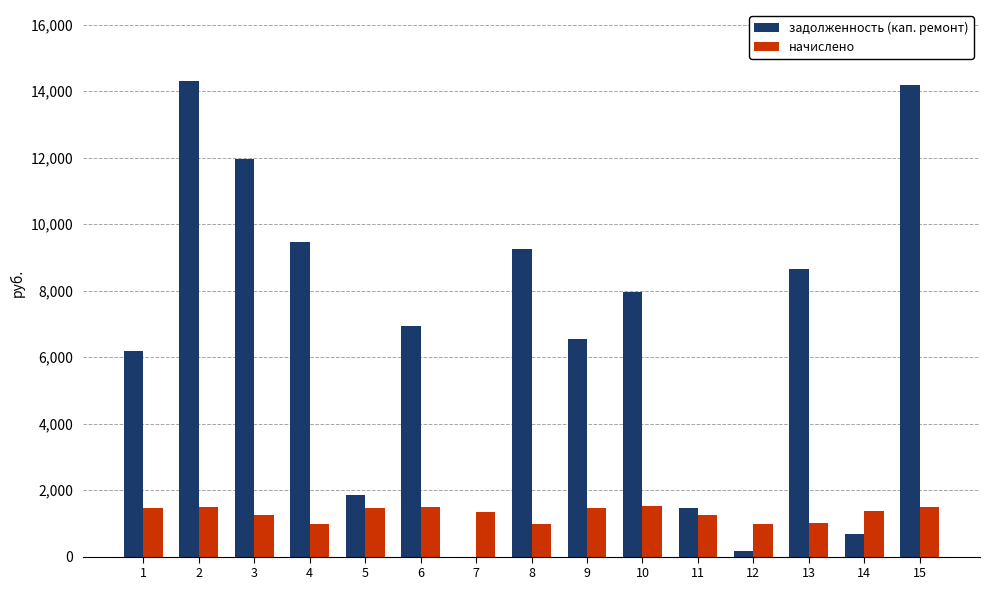

Which series has the largest total across all categories?

задолженность (кап. ремонт)